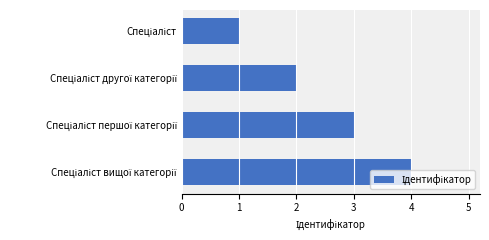

What is the greatest value displayed?

4